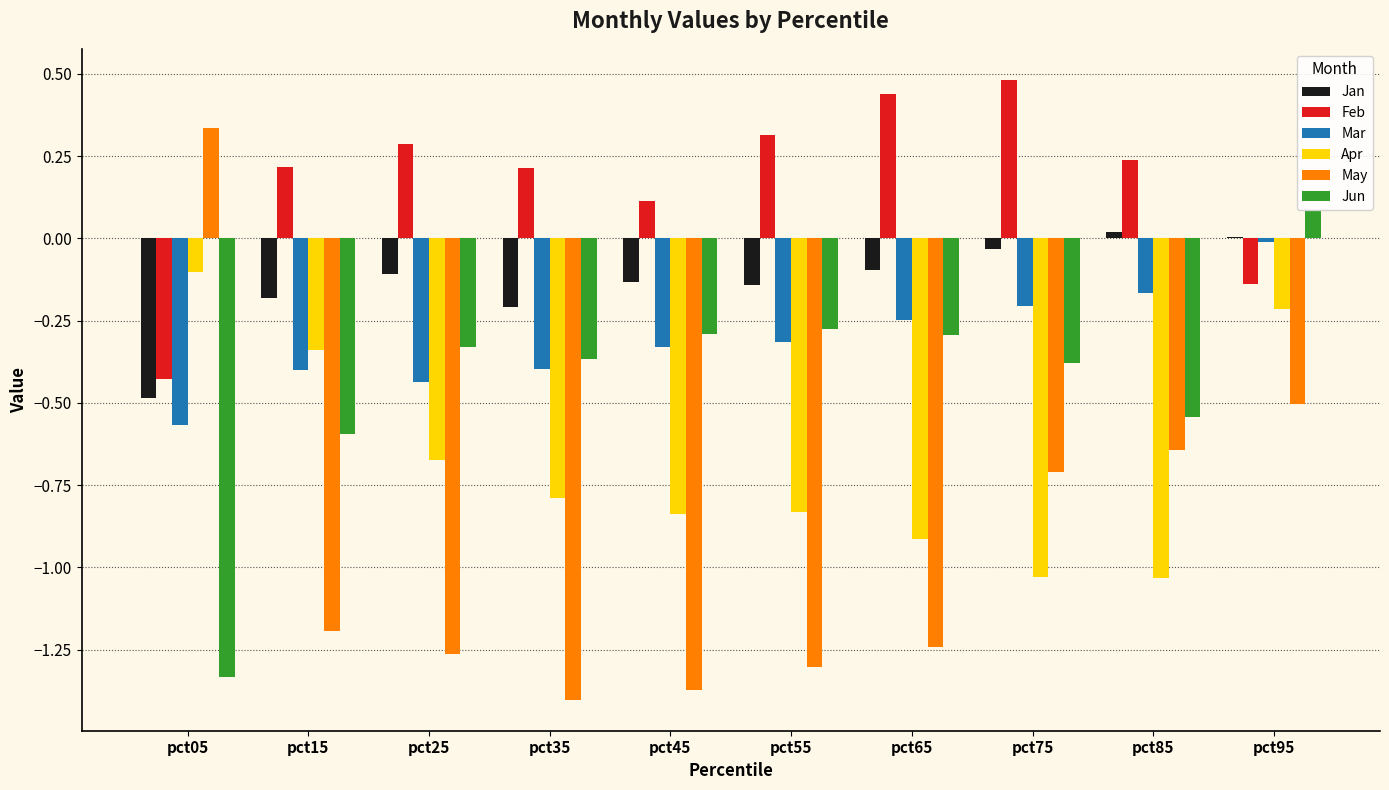

Where is Jun nearest to the value 0?

pct95